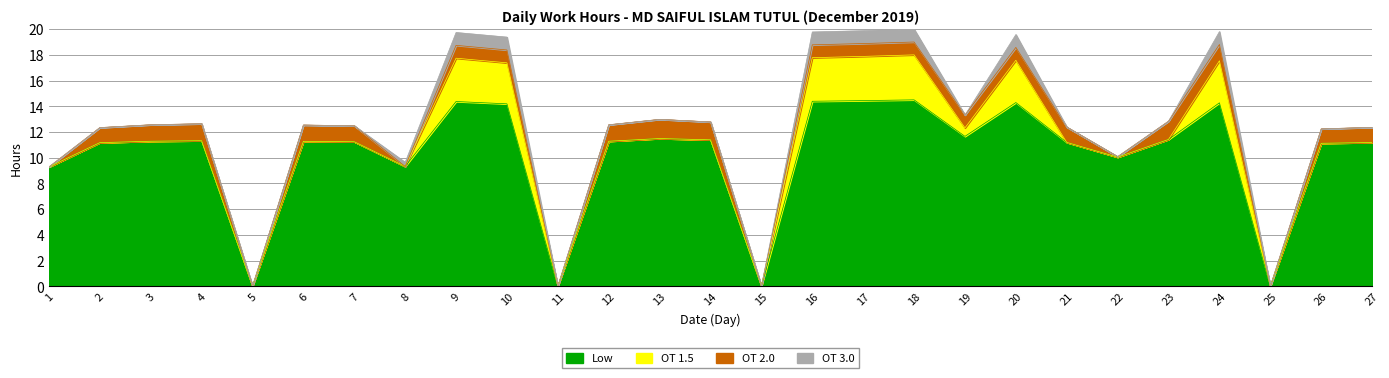

At how many categories does at least one series exceed 11?

20